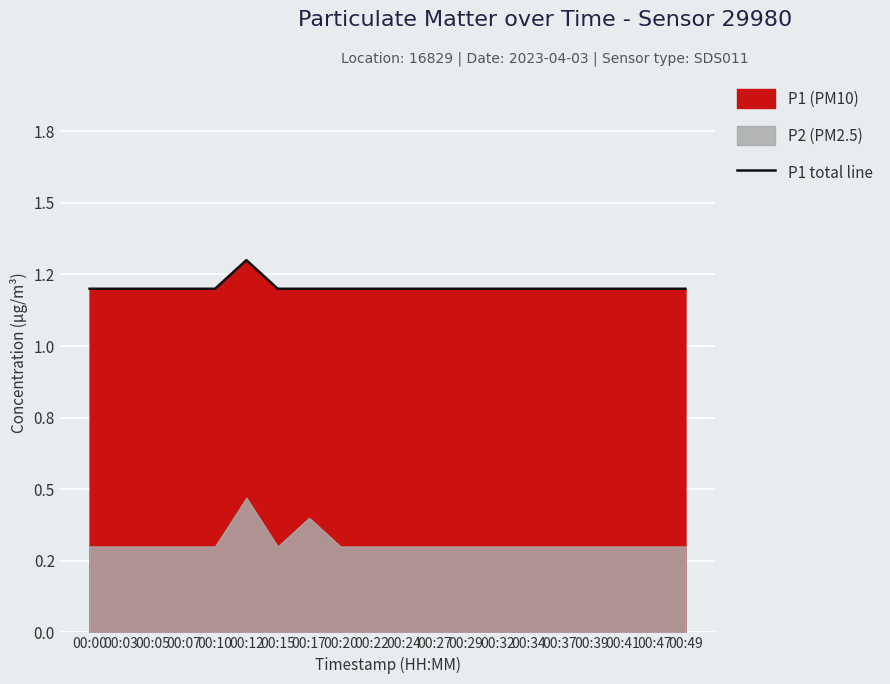

Is it true that the value at 00:03 is 1.2?

True